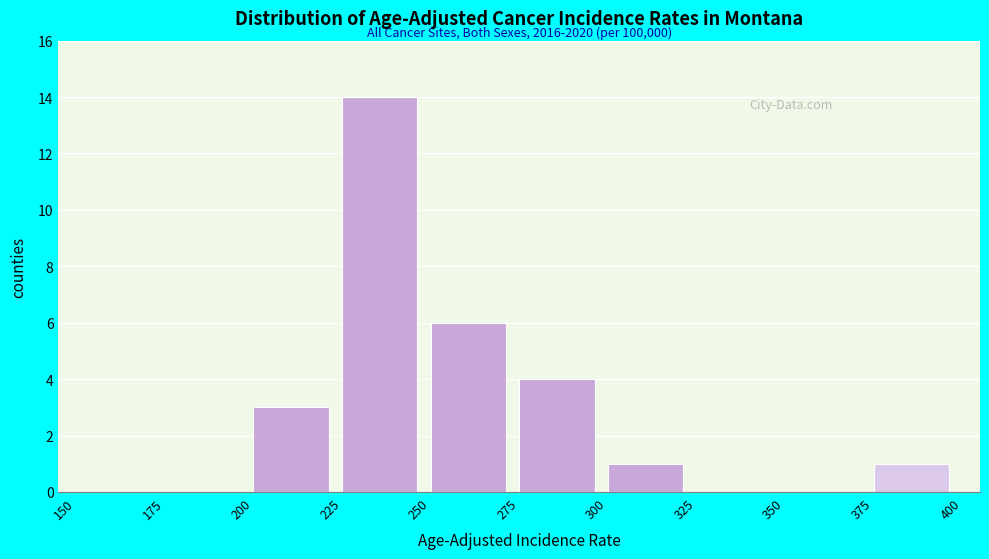

Over which range of the x-axis is the bar tallest?

225 to 250